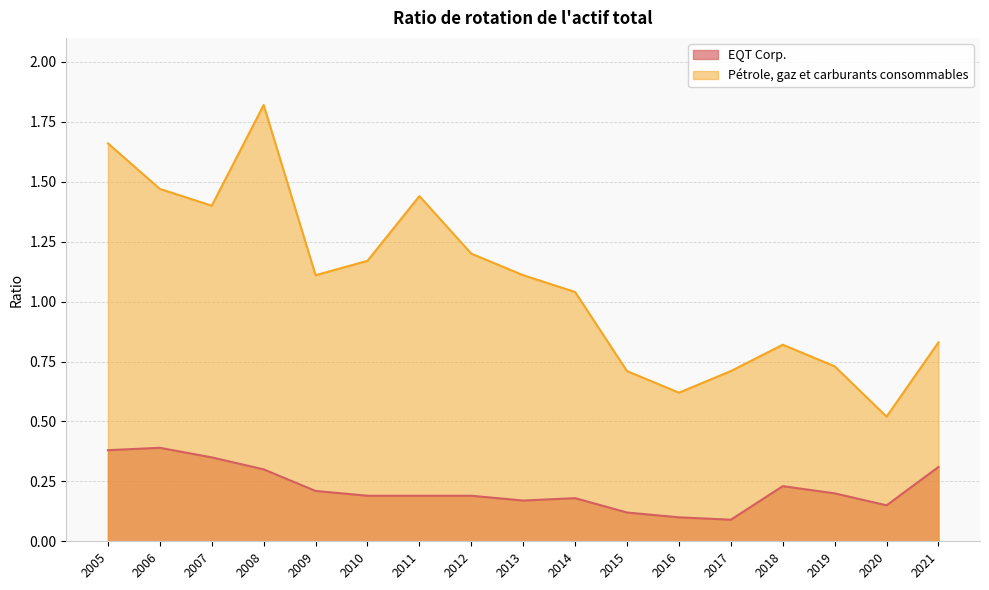

How many distinct data groups are displayed?

2